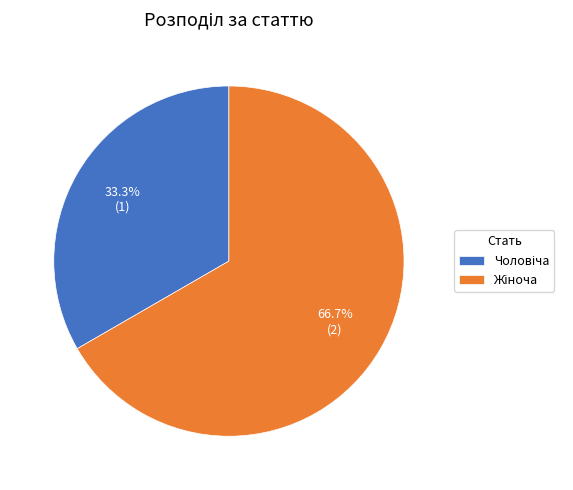

Does any single category account for the majority?

Yes